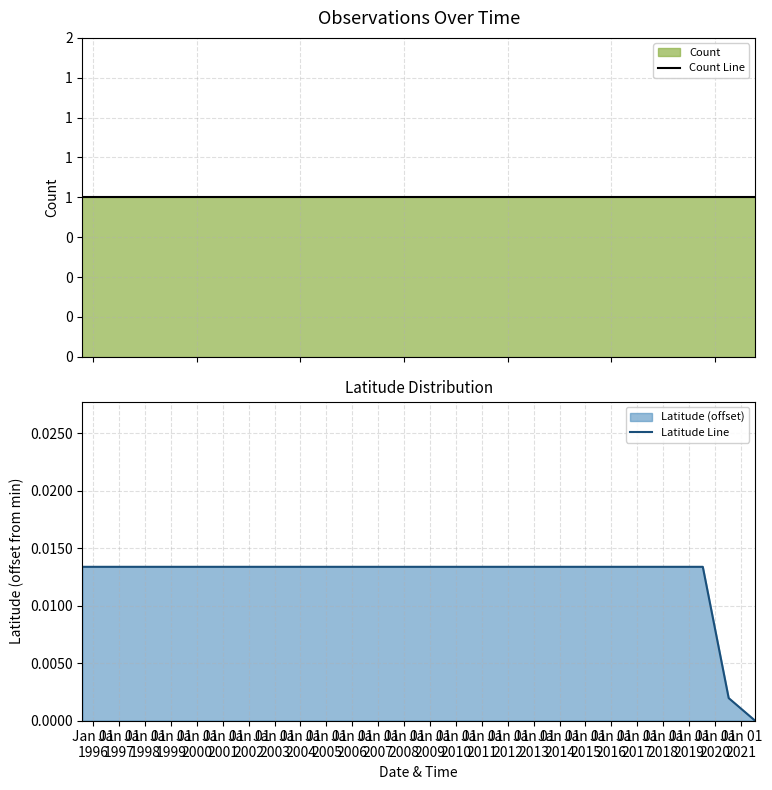

True or false: Latitude Line has more than 2 interior local peaks.

False